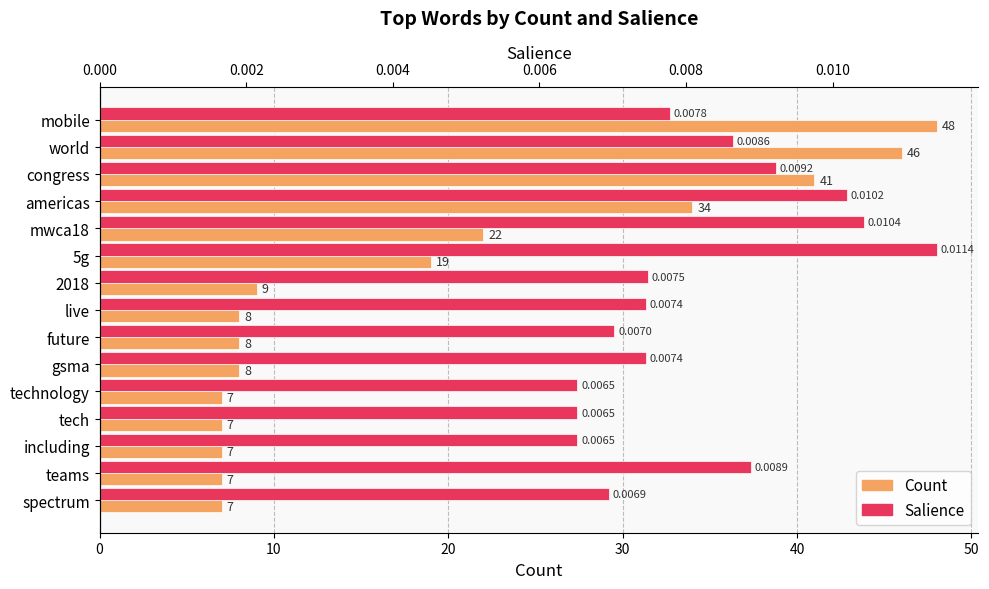

What are all the series names shown in the legend?

Count, Salience